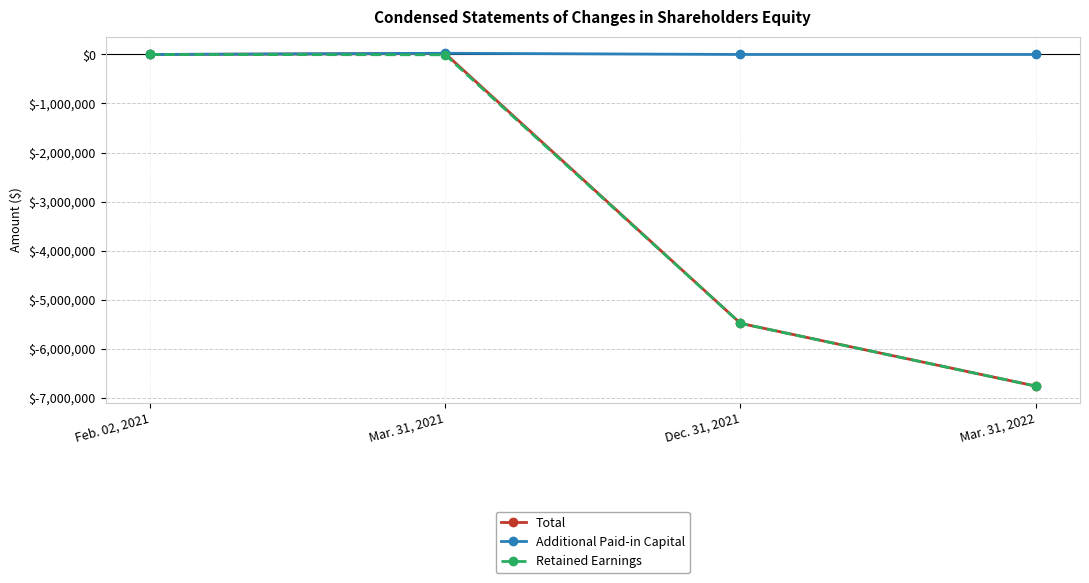

What are all the series names shown in the legend?

Total, Additional Paid-in Capital, Retained Earnings